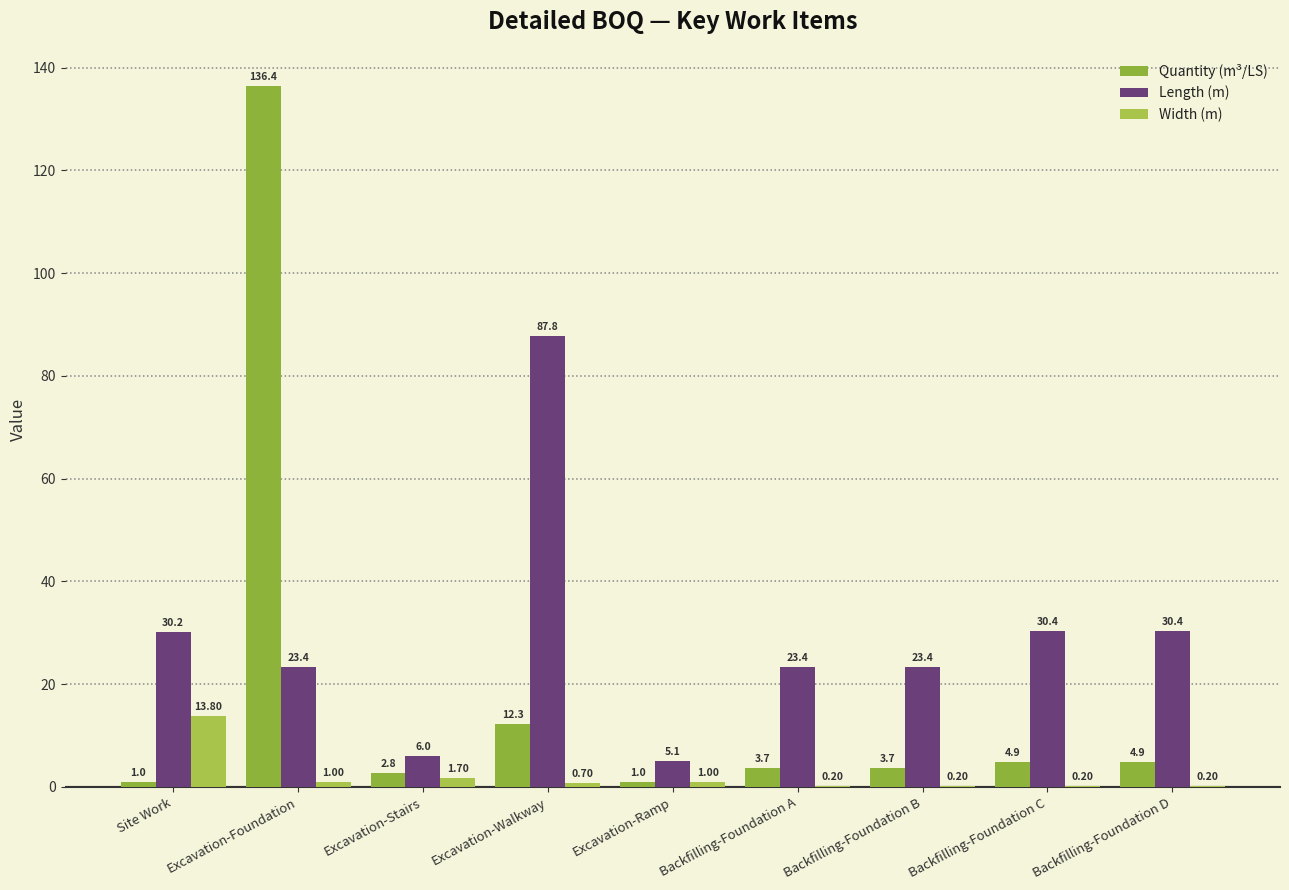

At which label does Quantity (m³/LS) reach its minimum?

Site Work